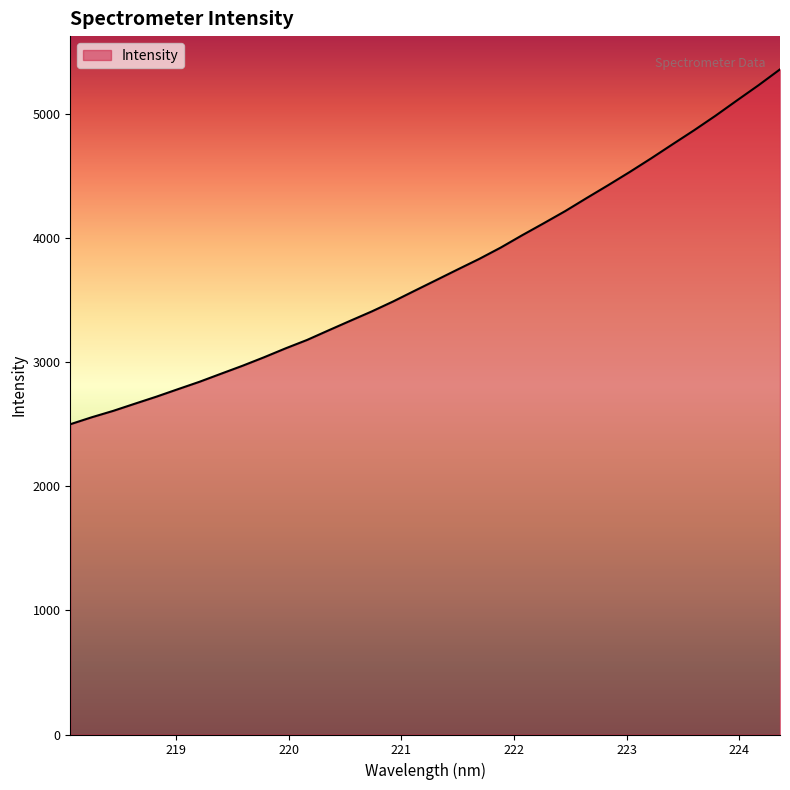

What is the difference between the maximum and minimum values?

2858.5